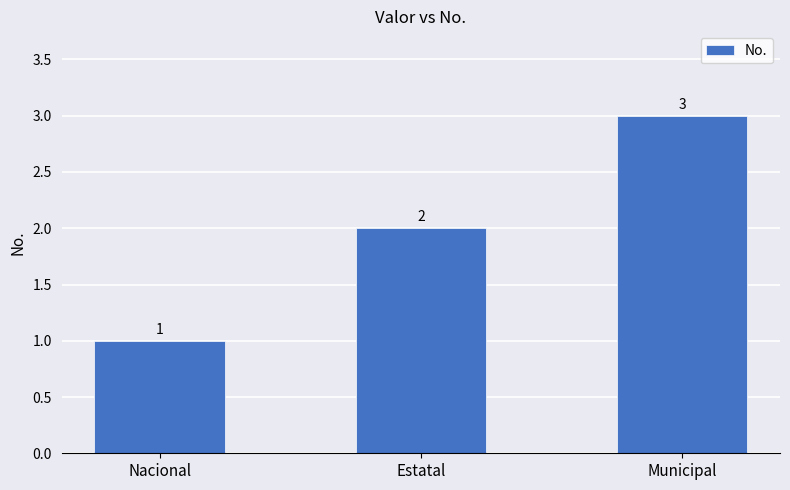

Between Municipal and Nacional, which is larger?

Municipal